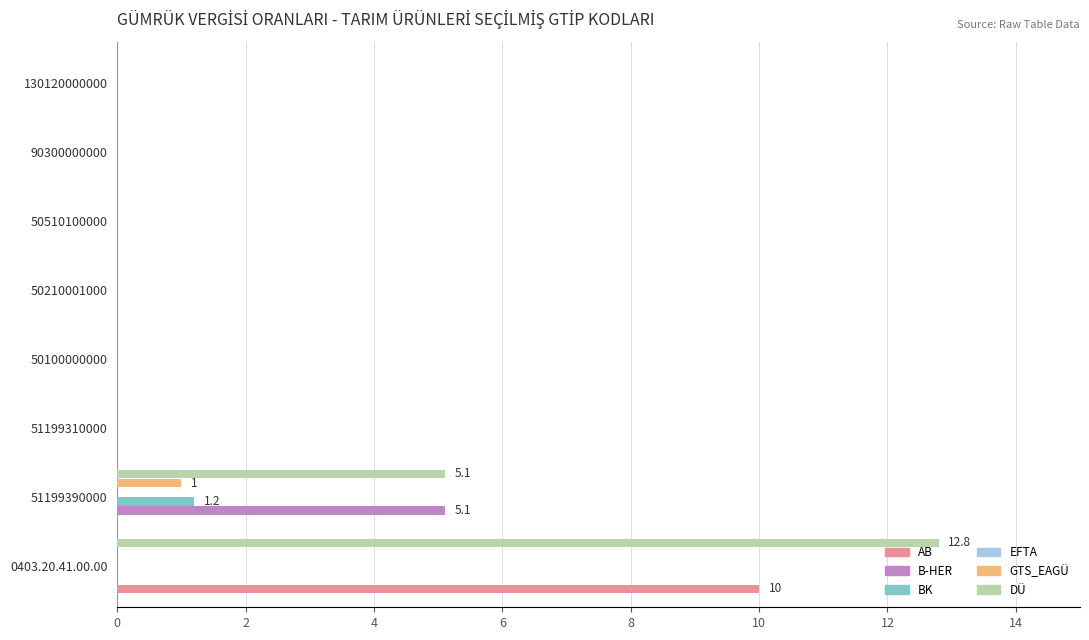

The B-HER series shows 0.0 at 50210001000. True or false?

True